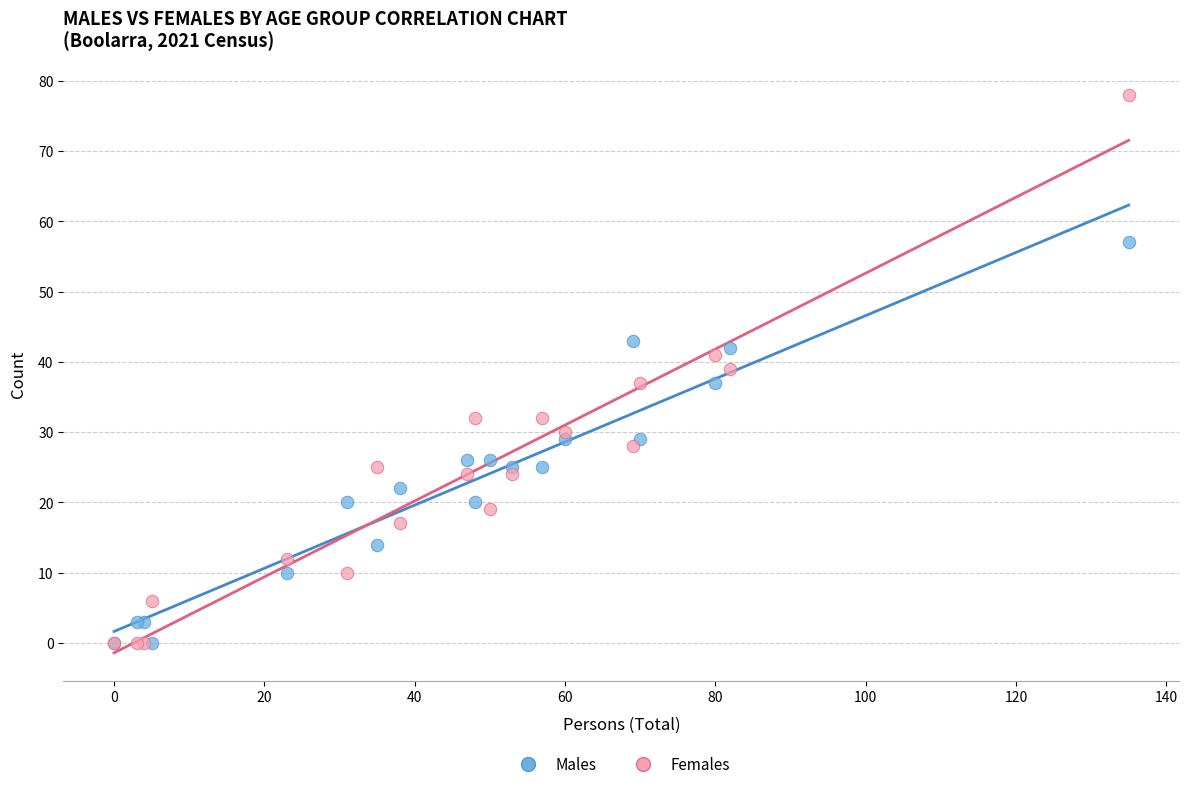

What are all the series names shown in the legend?

Males, Females